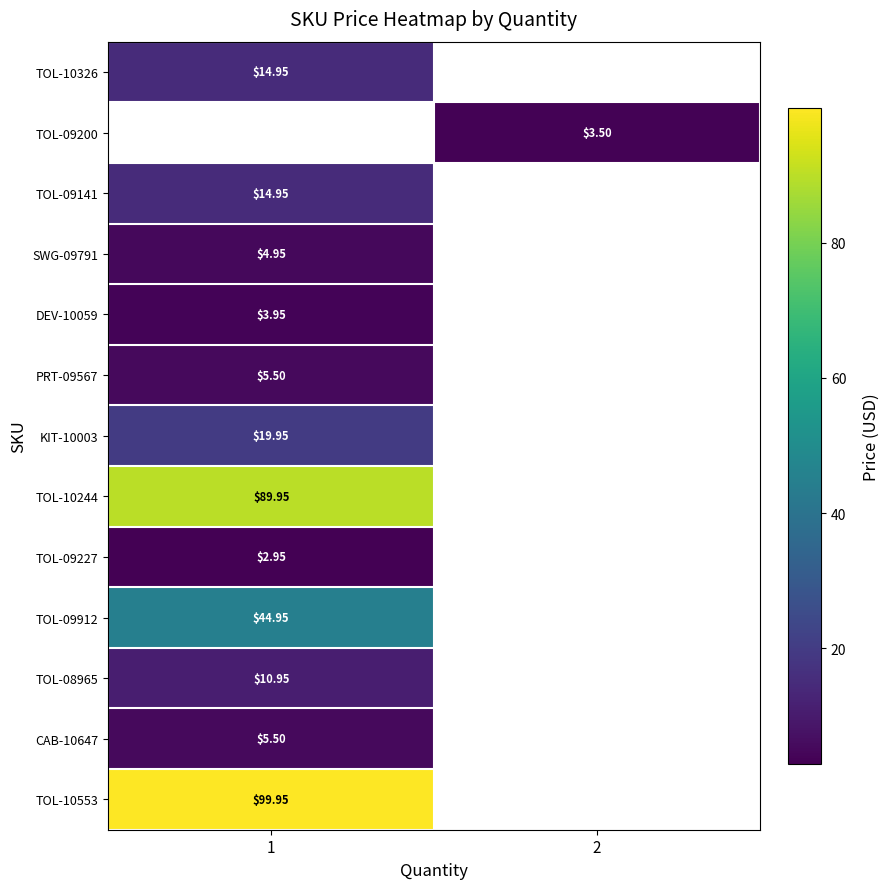

Which label corresponds to the largest value in the chart?

1